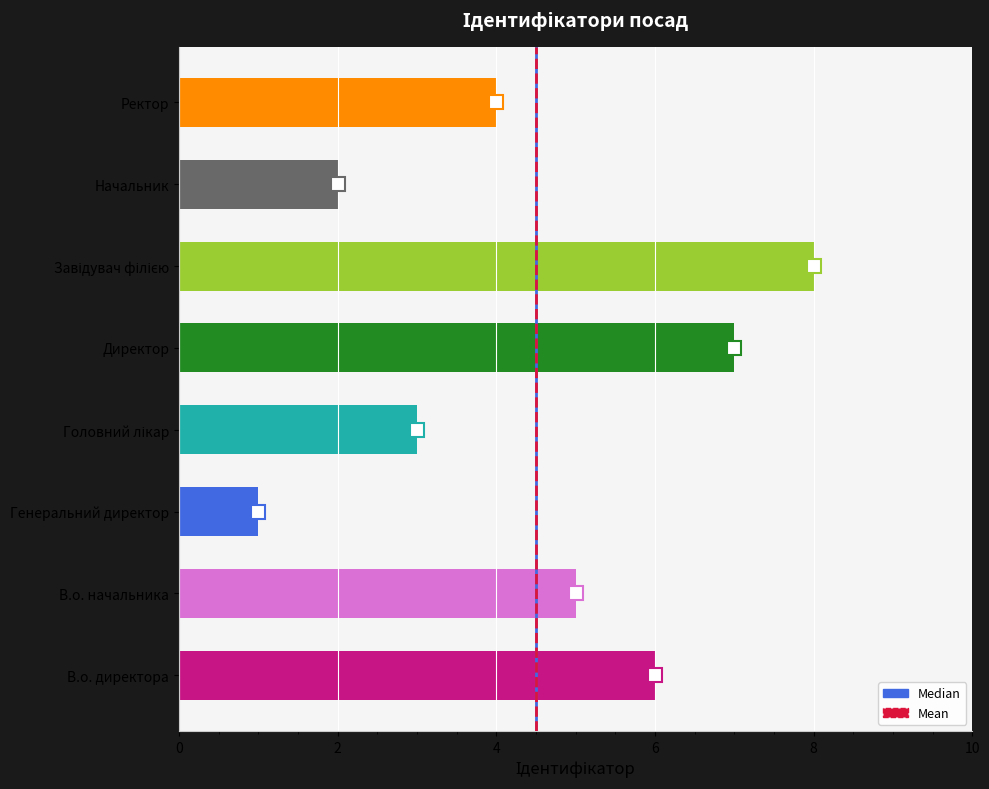

What is the change in value from В.о. начальника to Директор?

+2